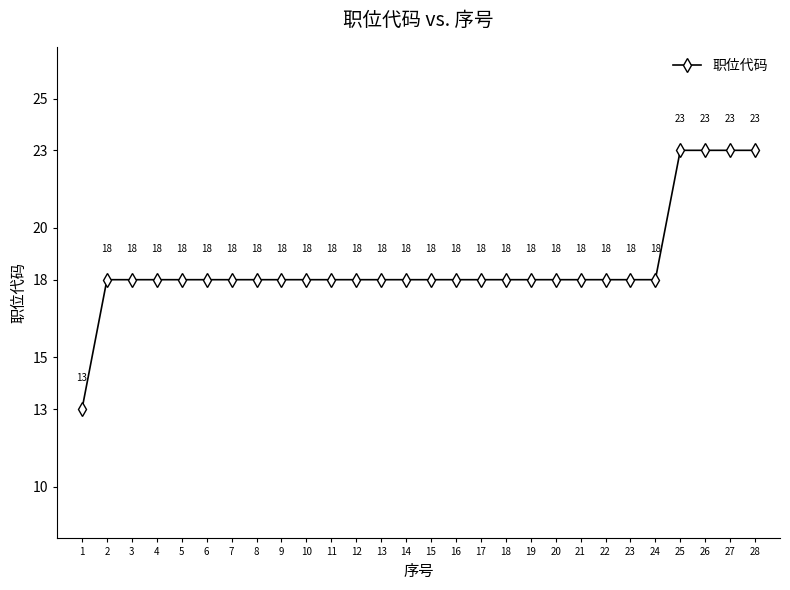

What is the greatest value displayed?

23